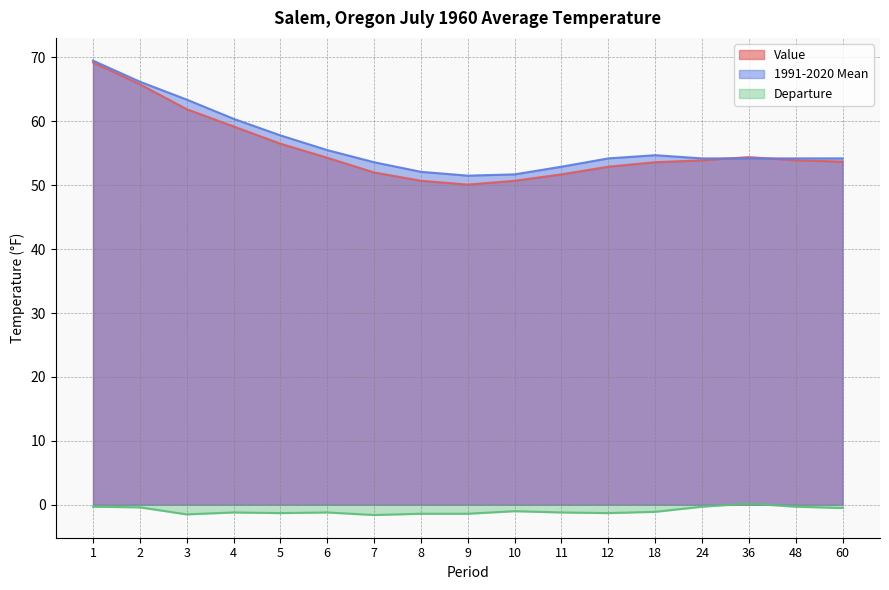

In Departure, how many points are higher than both neighbors (excluding endpoints)?

4